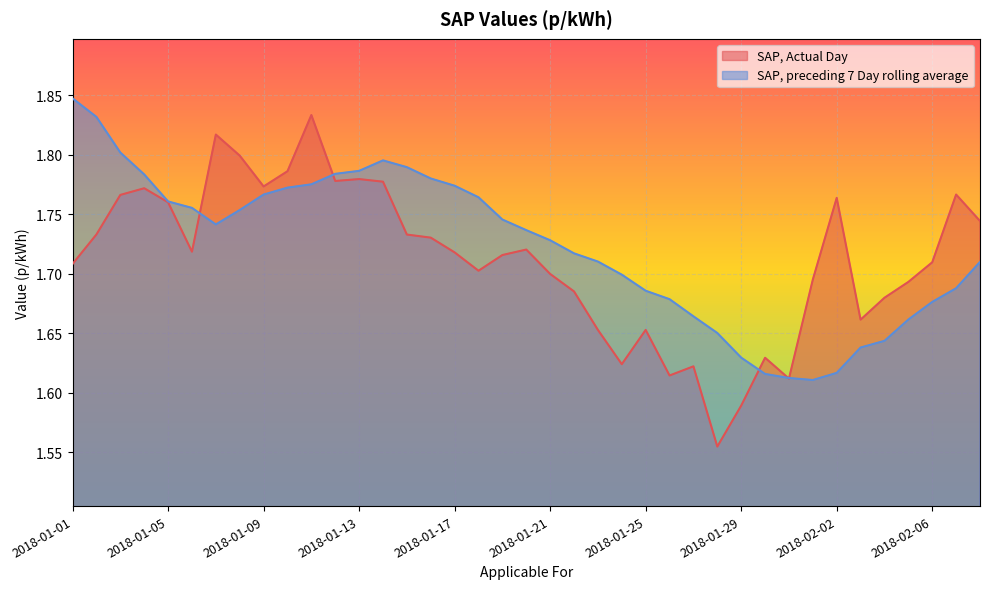

Rank the series at 2018-01-14 from lowest to highest value.

SAP, Actual Day, SAP, preceding 7 Day rolling average